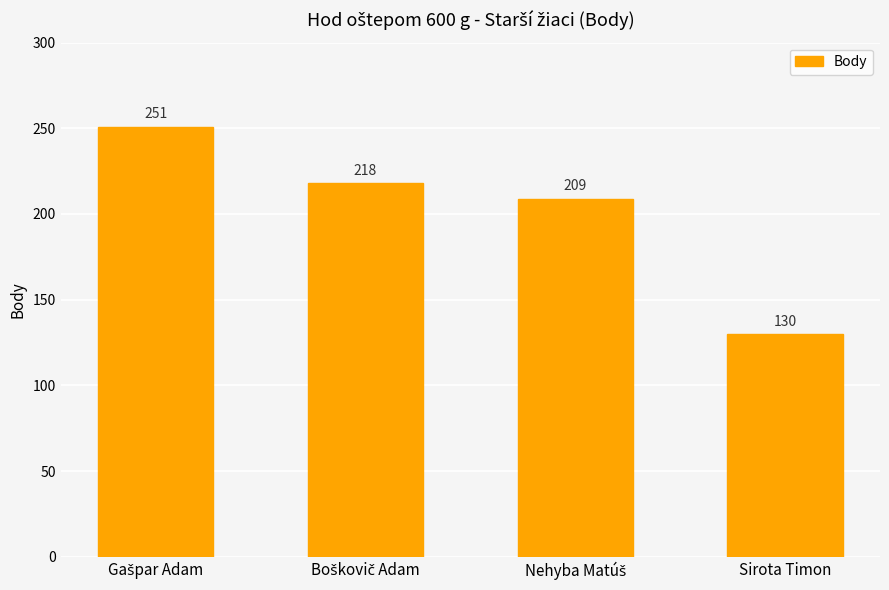

What is the sum of all values?

808